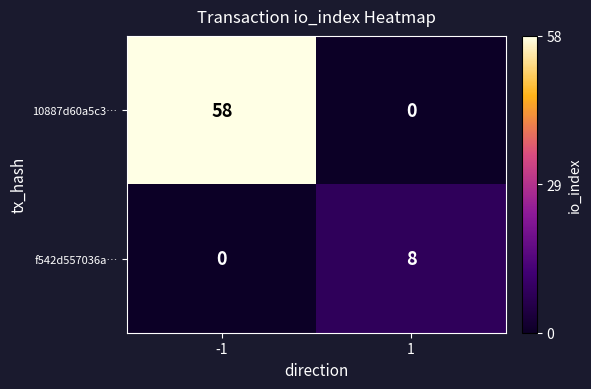

The value of f542d557036a… at 1 is 8. True or false?

True